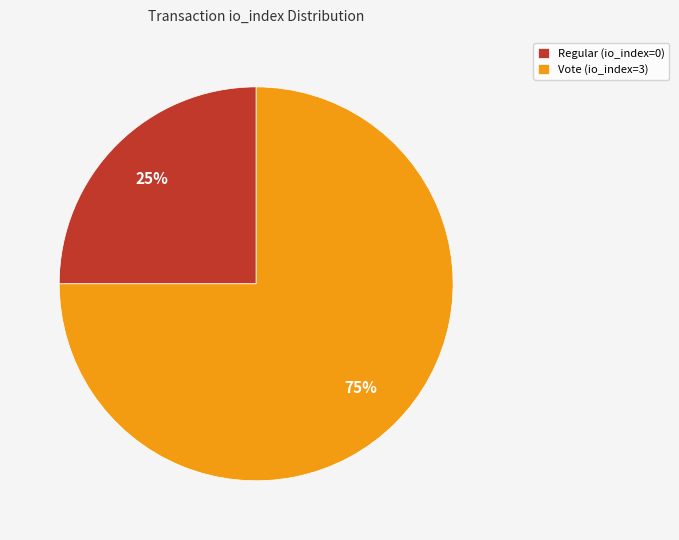

What percentage is the Vote slice, to the nearest percent?

75%